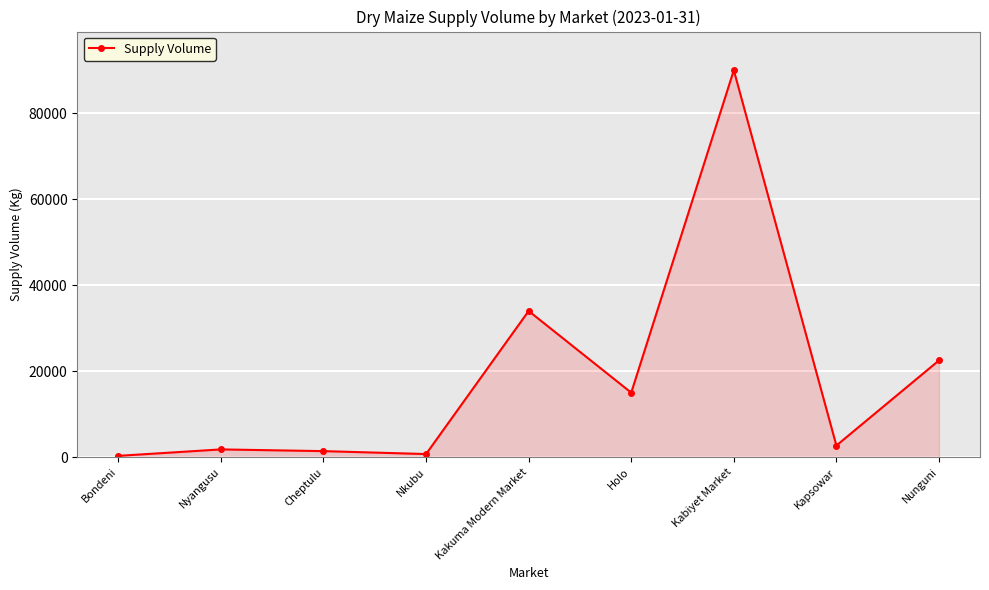

What is the average value?

18713